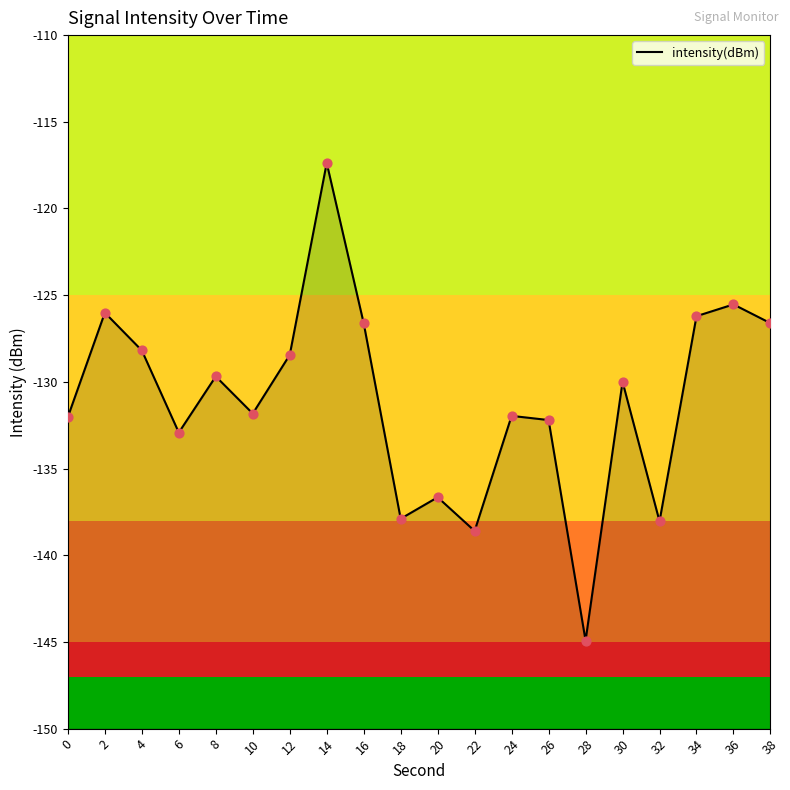

What is the change in value from 10 to 22?

-6.8